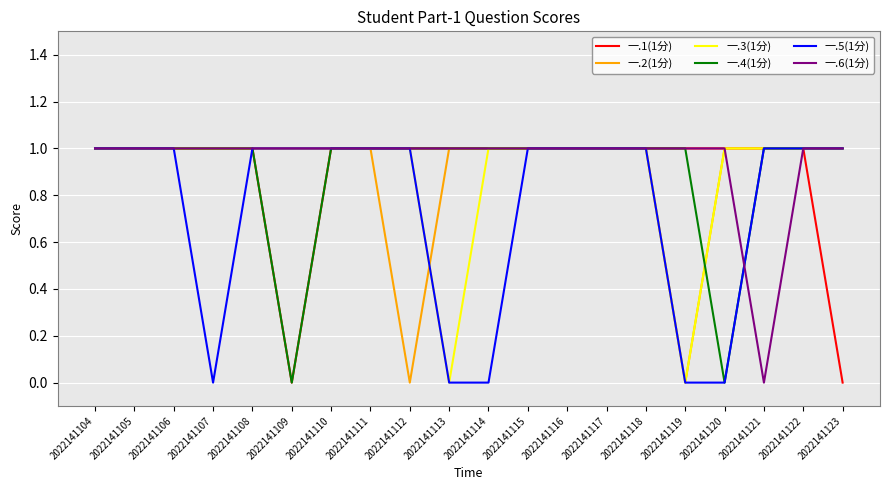

What is the total value across all series at 2022141123?

5